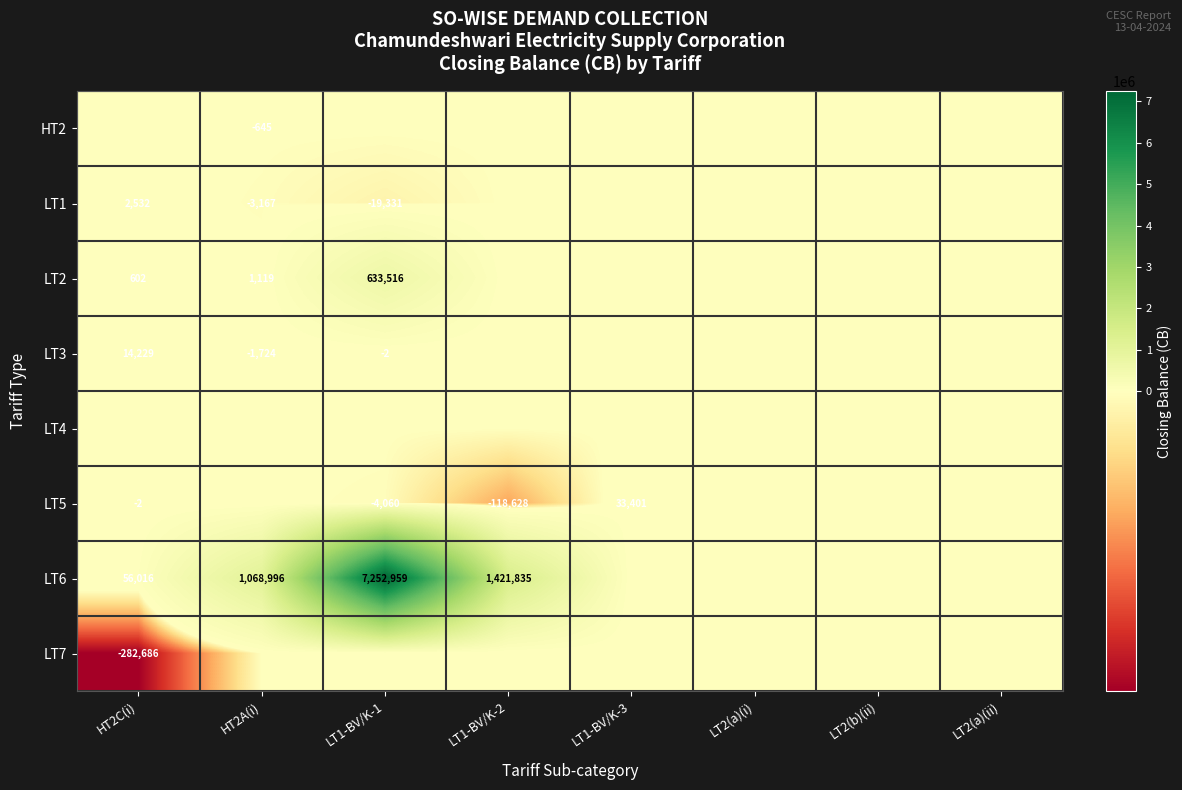

The value of LT6 at LT1-BV/K-2 is 1421835. True or false?

True